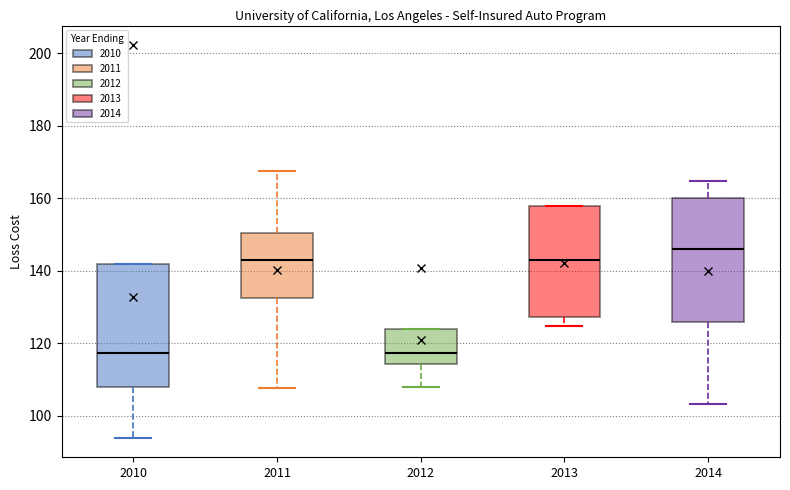

Reading left to right, read every box against the y-axis: the position of its median line, the range the box covers, and the ends of its whiskers. The values are not printed on the chart, so give them approximately, as read against the axis.

2010: median 118, box 108 to 142, whiskers 94 to 142
2011: median 142, box 132 to 150, whiskers 108 to 168
2012: median 118, box 114 to 124, whiskers 108 to 124
2013: median 142, box 128 to 158, whiskers 124 to 158
2014: median 146, box 126 to 160, whiskers 104 to 164